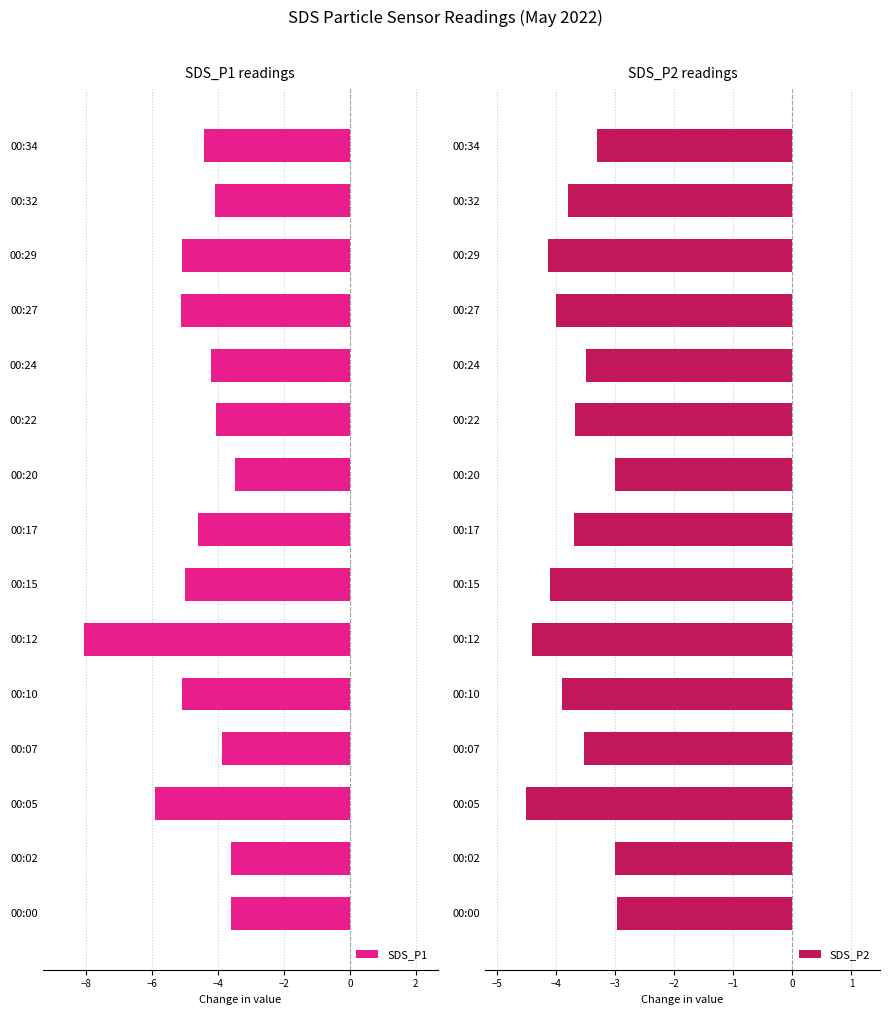

What is the maximum value for SDS_P1?

-3.5